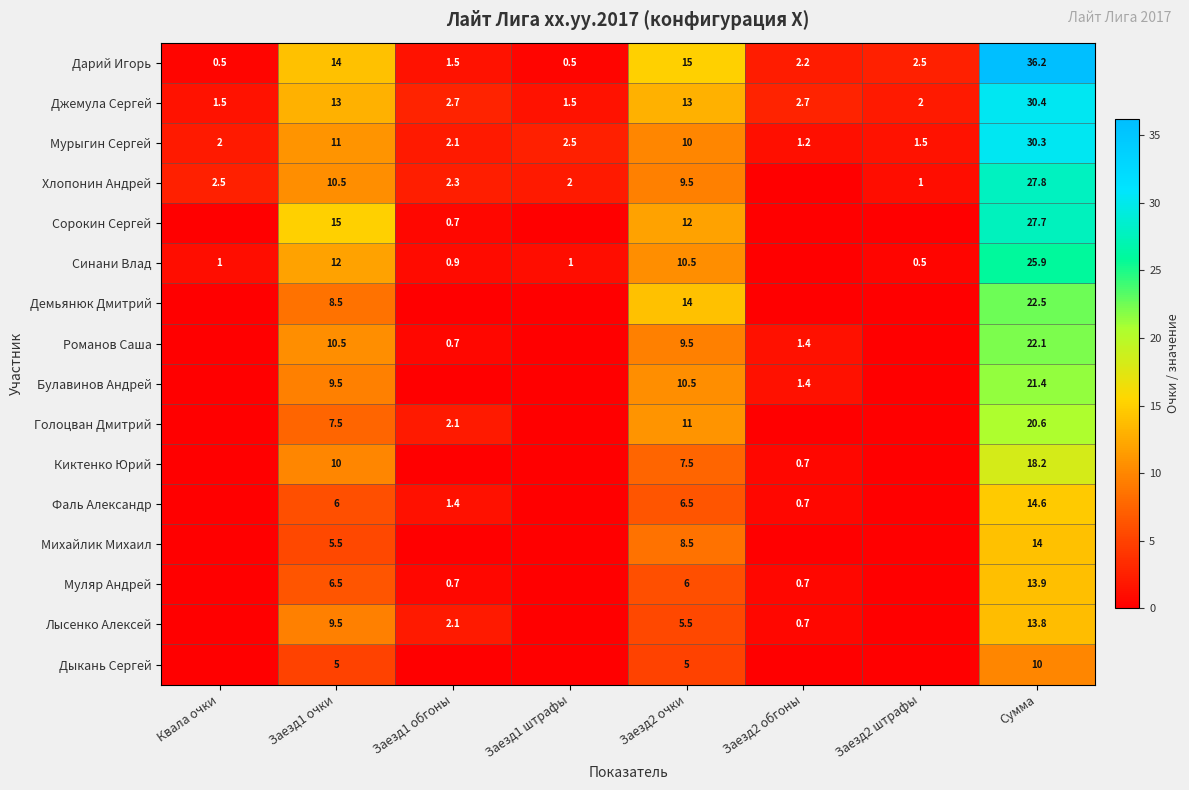

How many series are shown in this chart?

16